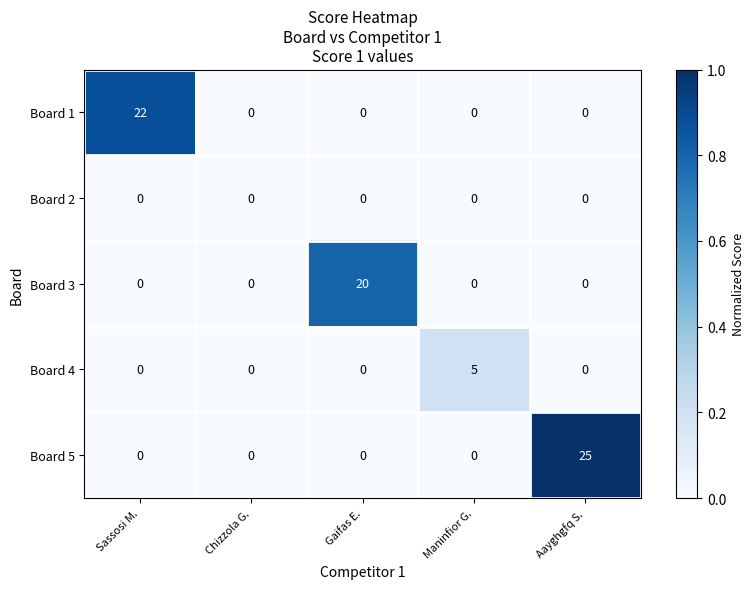

Which series has the largest total across all categories?

Board 5